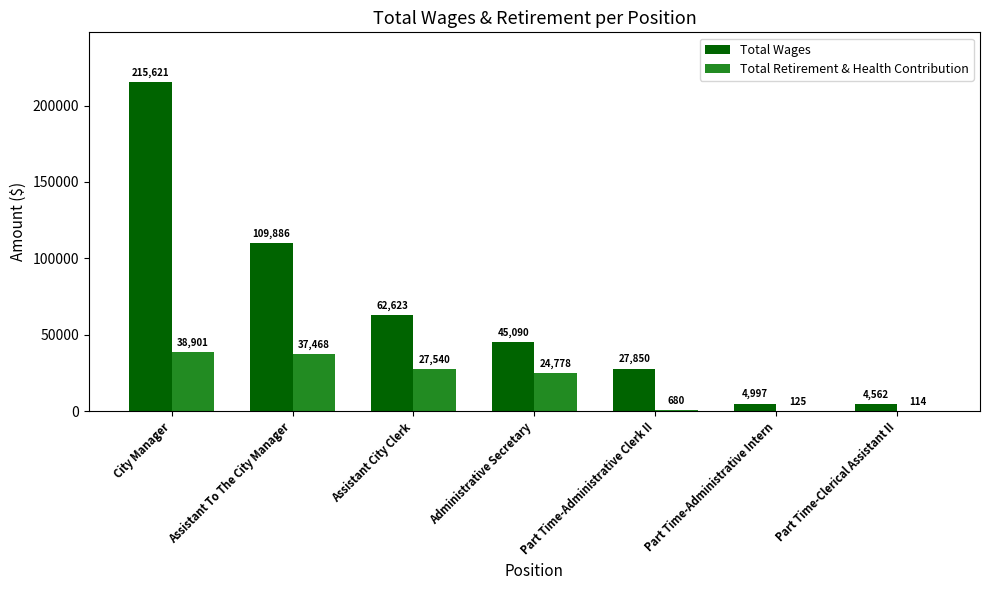

Read the Total Retirement & Health Contribution value at City Manager.

38901